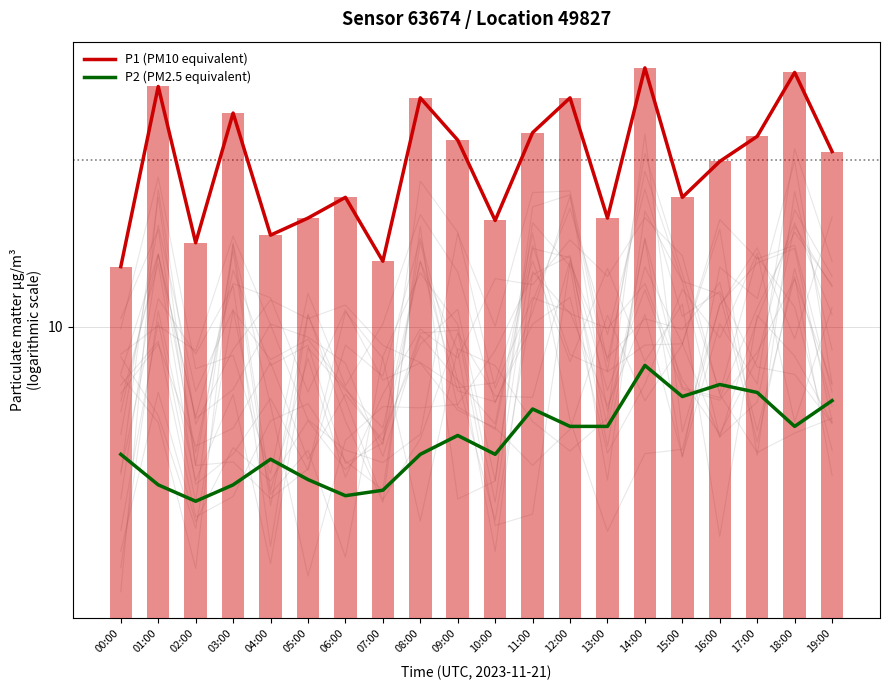

Which category has the lowest value across all series?

02:00